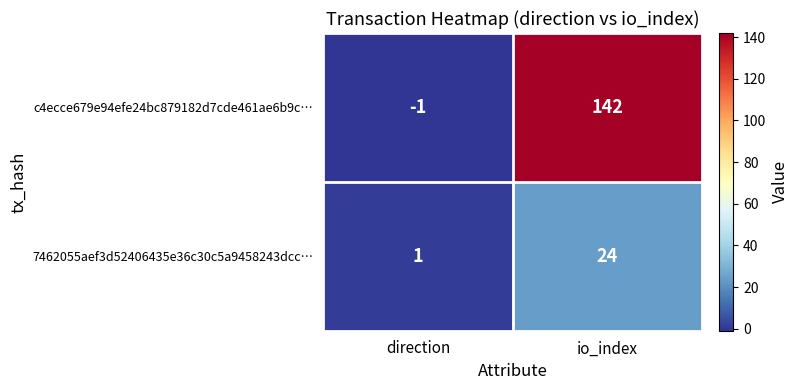

Which category has the lowest value across all series?

direction